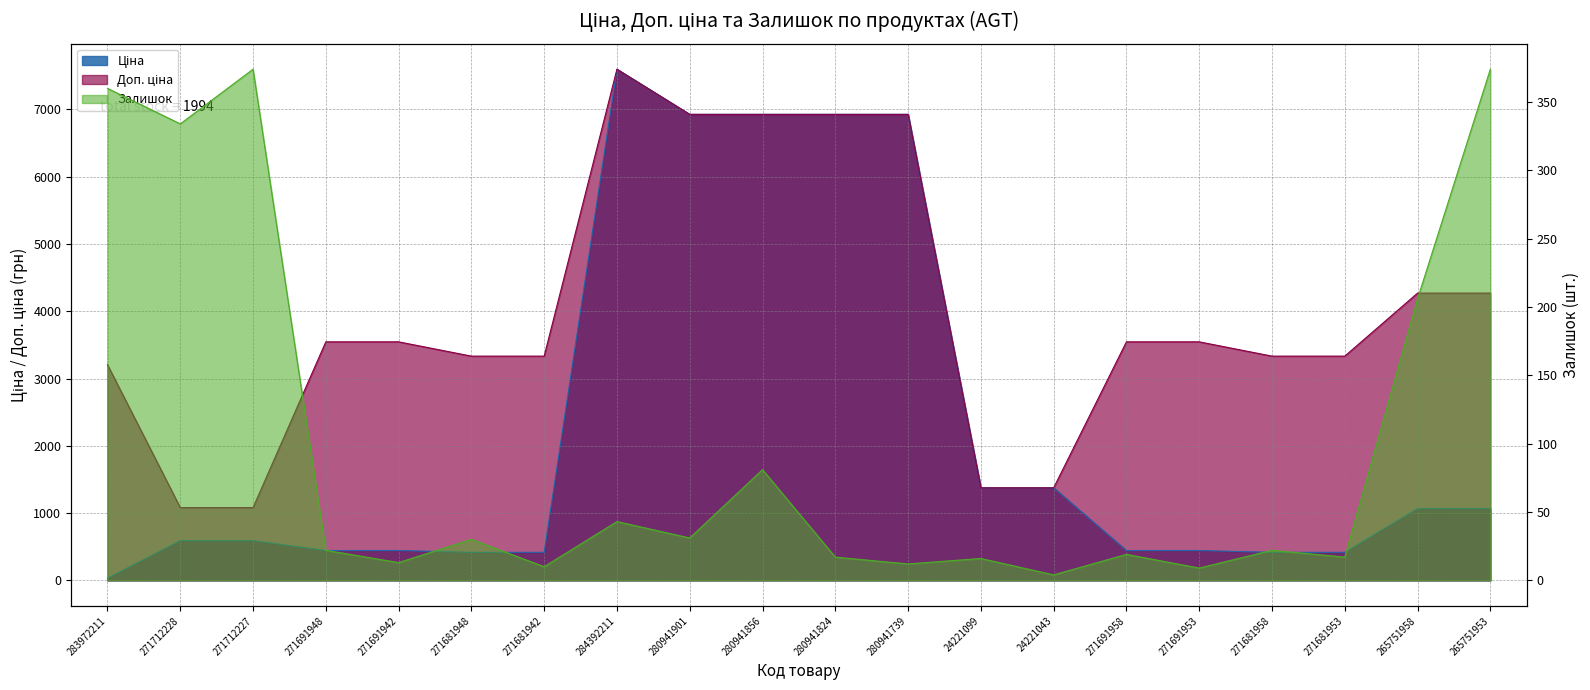

The value of Залишок at 271681948 is 41.9. True or false?

False